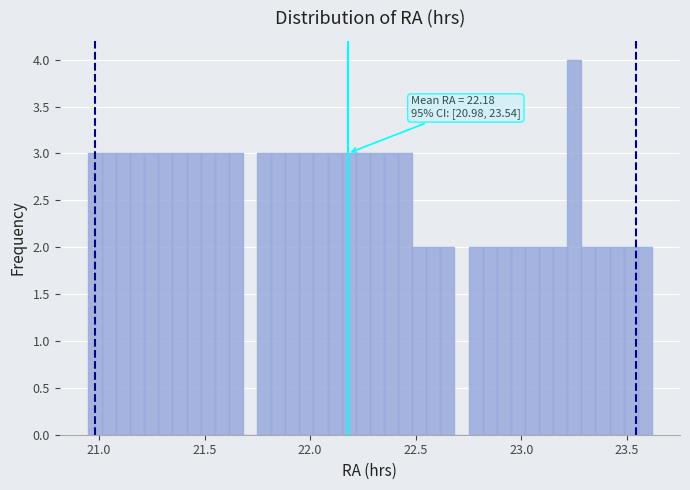

Around what value on the x-axis is the tallest bar? Give the approximate position of its centre, as read against the axis.

23.25